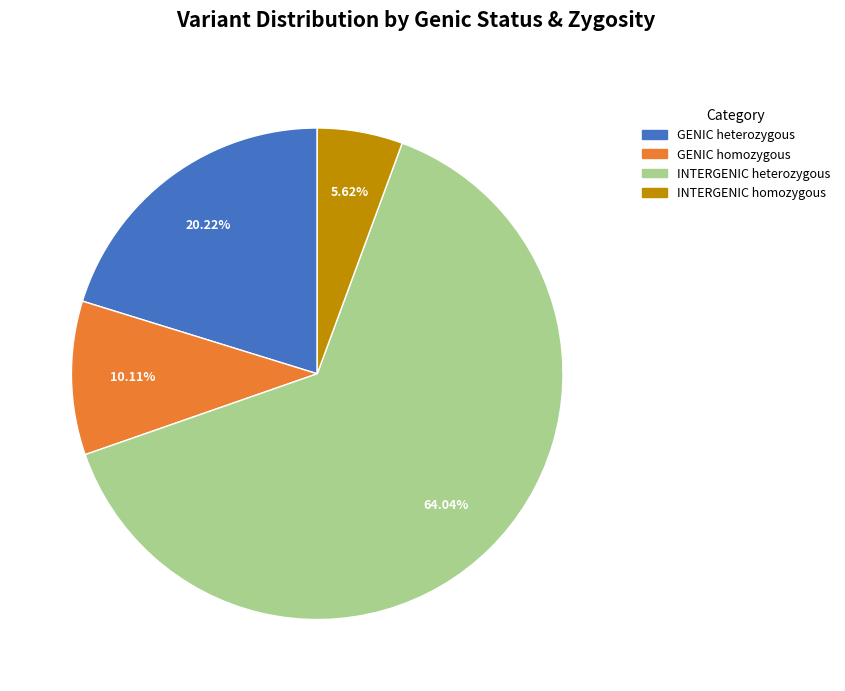

Approximately how many times larger is the value at INTERGENIC heterozygous compared to GENIC homozygous?

6.3